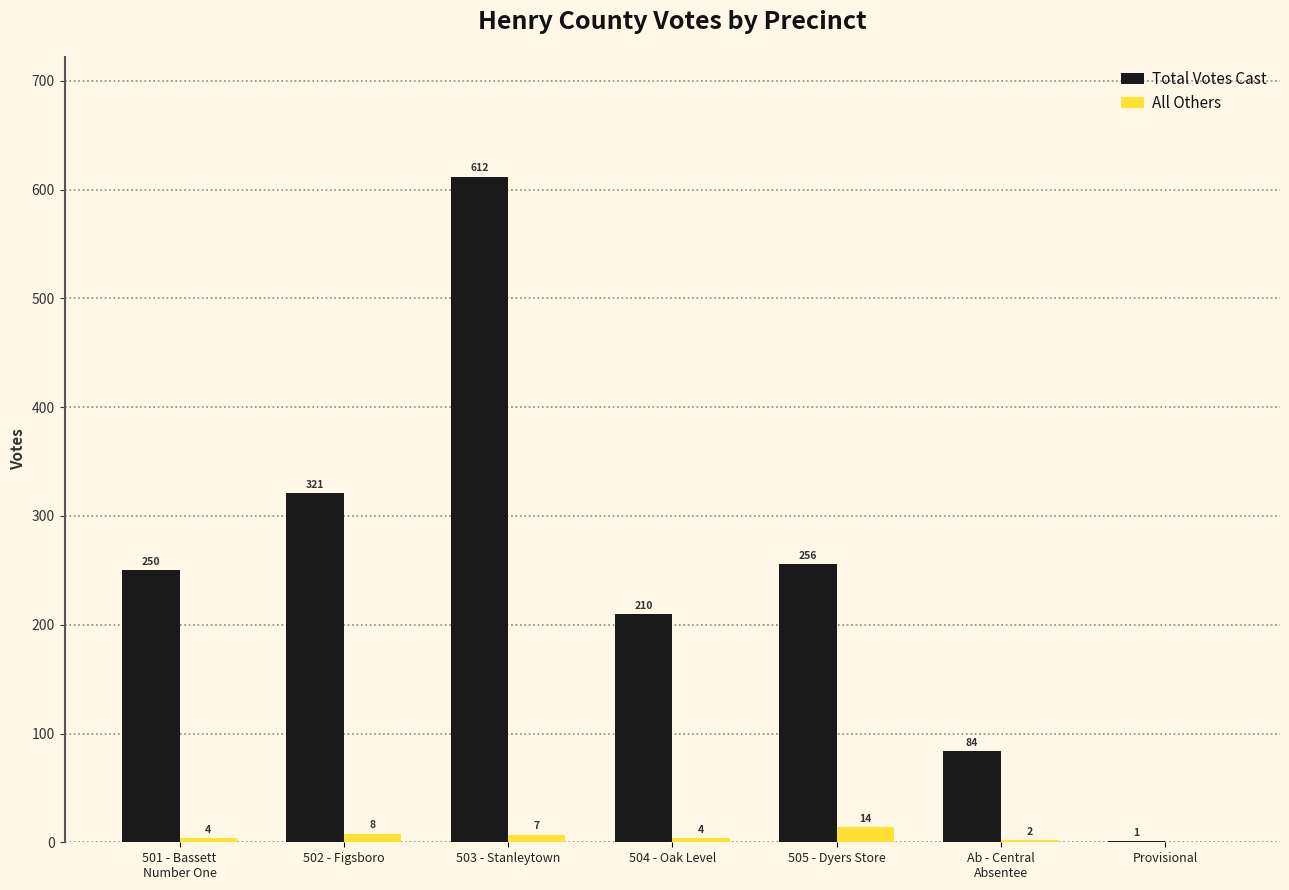

Which label corresponds to the largest value in the chart?

503 - Stanleytown